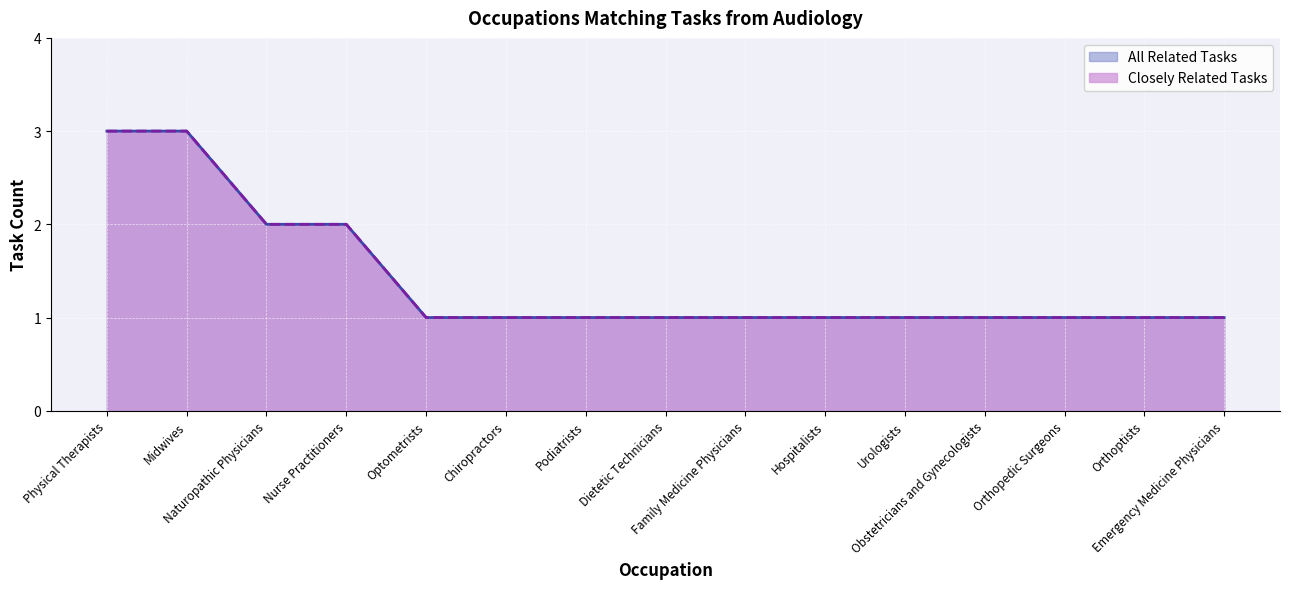

Rank the categories by Closely Related Tasks value from lowest to highest.

Optometrists, Chiropractors, Podiatrists, Dietetic Technicians, Family Medicine Physicians, Hospitalists, Urologists, Obstetricians and Gynecologists, Orthopedic Surgeons, Orthoptists, Emergency Medicine Physicians, Naturopathic Physicians, Nurse Practitioners, Physical Therapists, Midwives